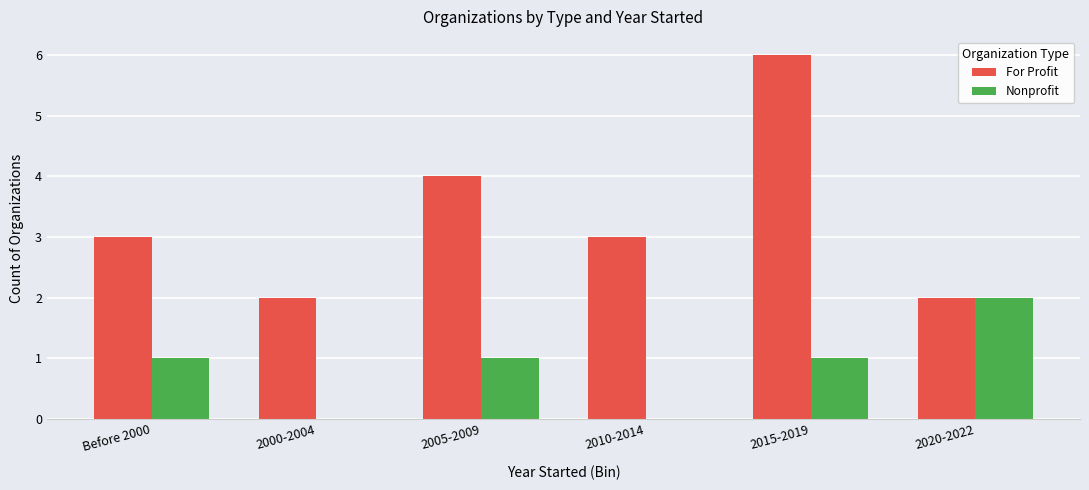

Which series has the largest total across all categories?

For Profit